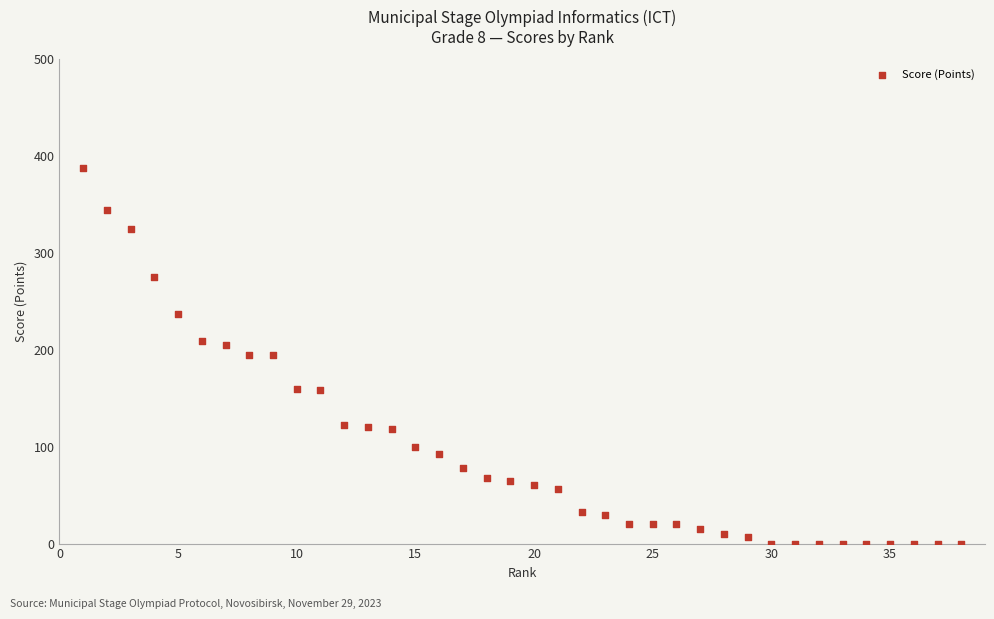

What is the range of Y values (max minus min)?

388